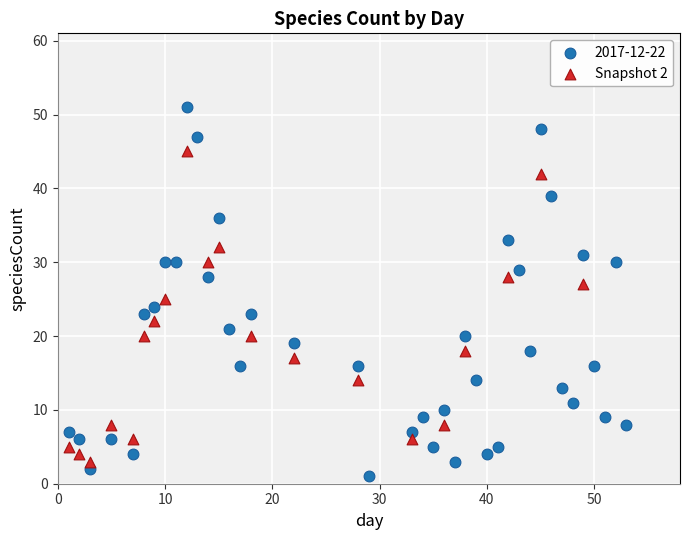

Which series reaches the maximum Y coordinate?

2017-12-22